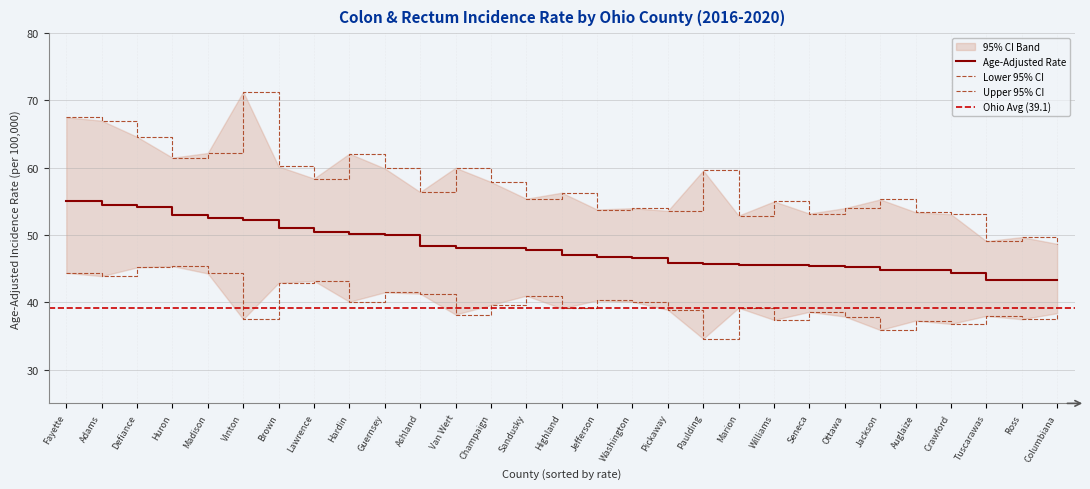

What is the highest value of the Age-Adjusted Rate series?

55.0